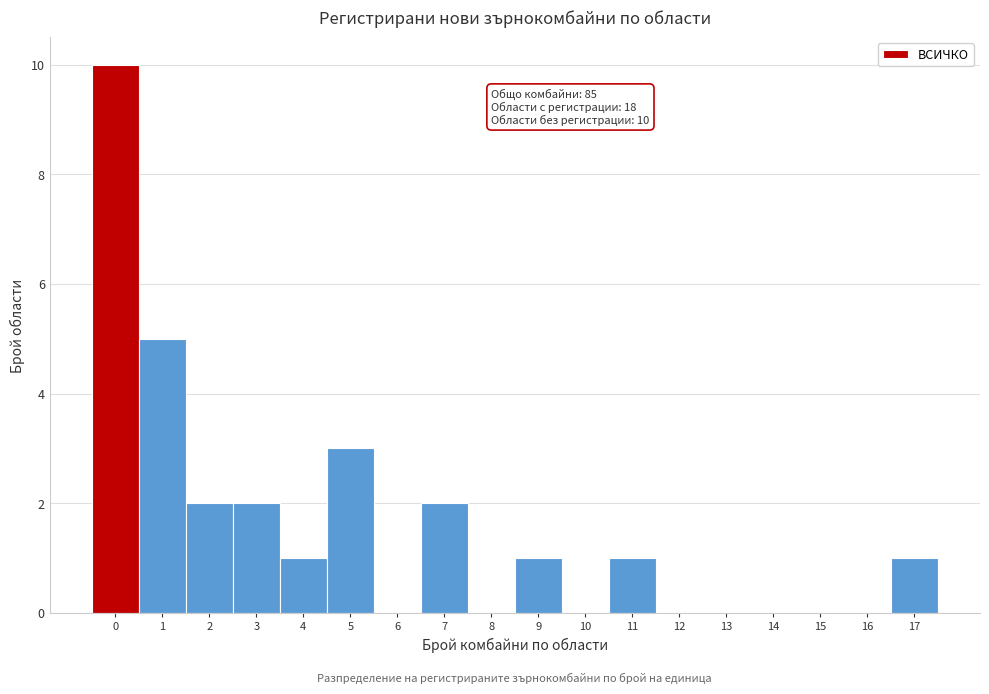

Which range on the x-axis has the tallest bar?

-0.5 to 0.5